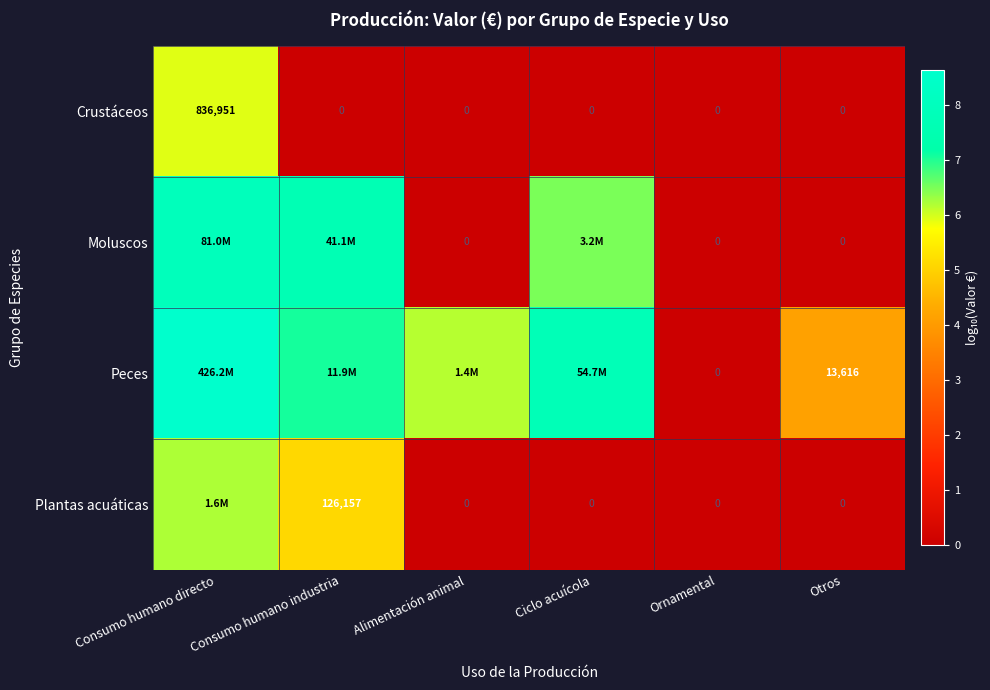

Is it true that Peces equals 8.6 at Consumo humano directo?

True